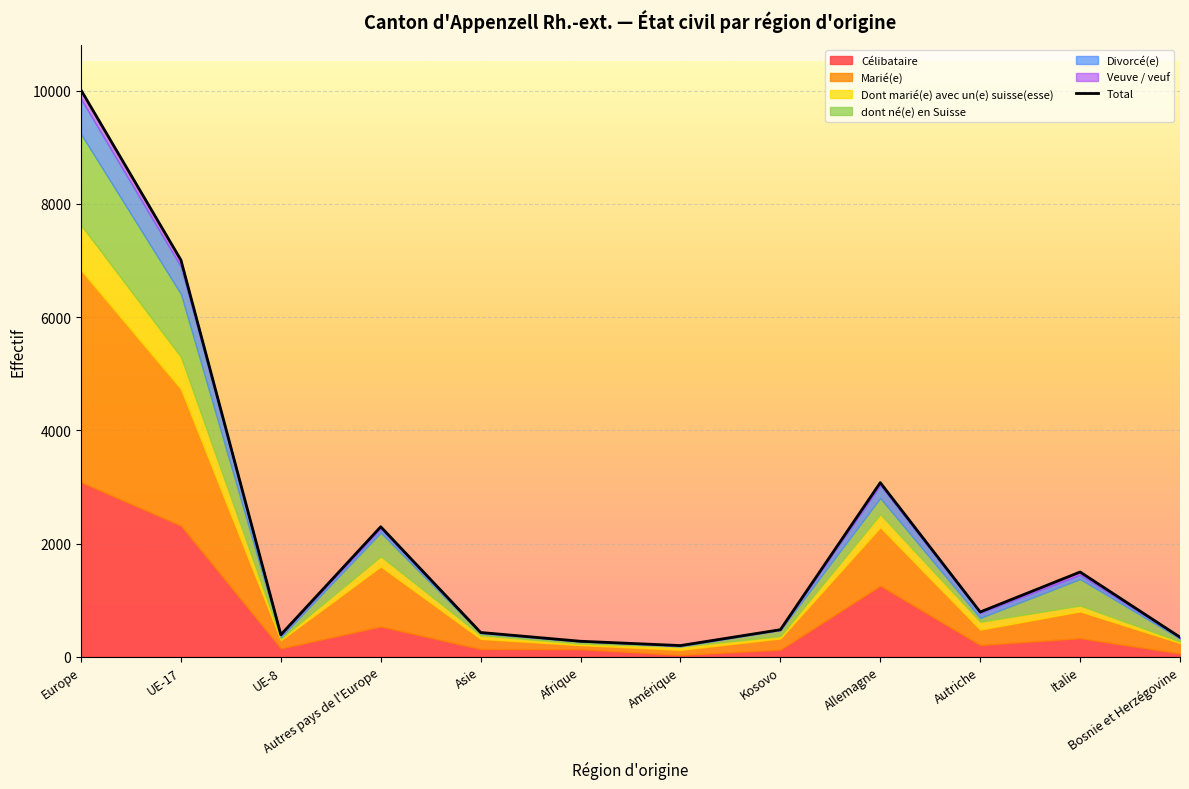

The value at Kosovo is 832. True or false?

False